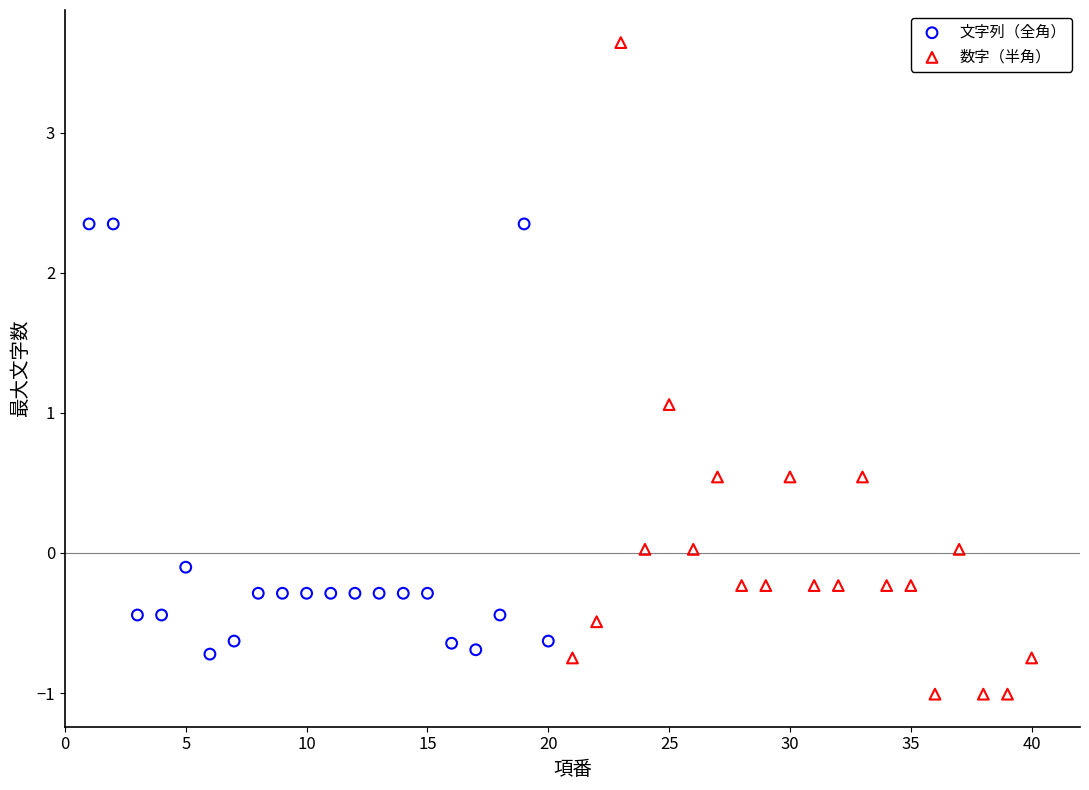

Which series reaches the maximum Y coordinate?

数字（半角）